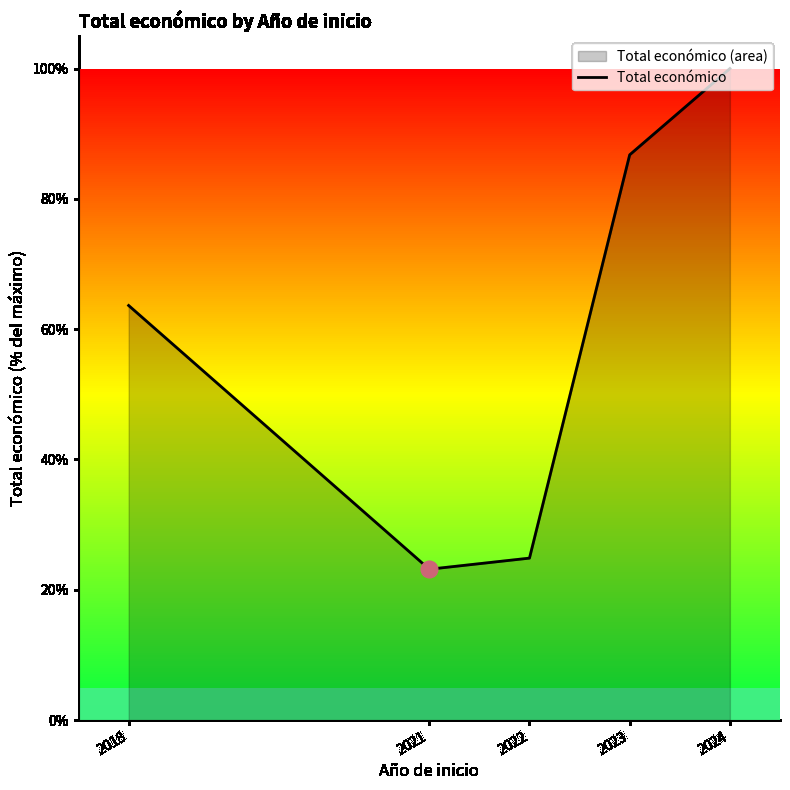

Reading left to right, extract all data points from this chart.

2018=63.6	2021=23.2	2022=24.9	2023=86.8	2024=100.0